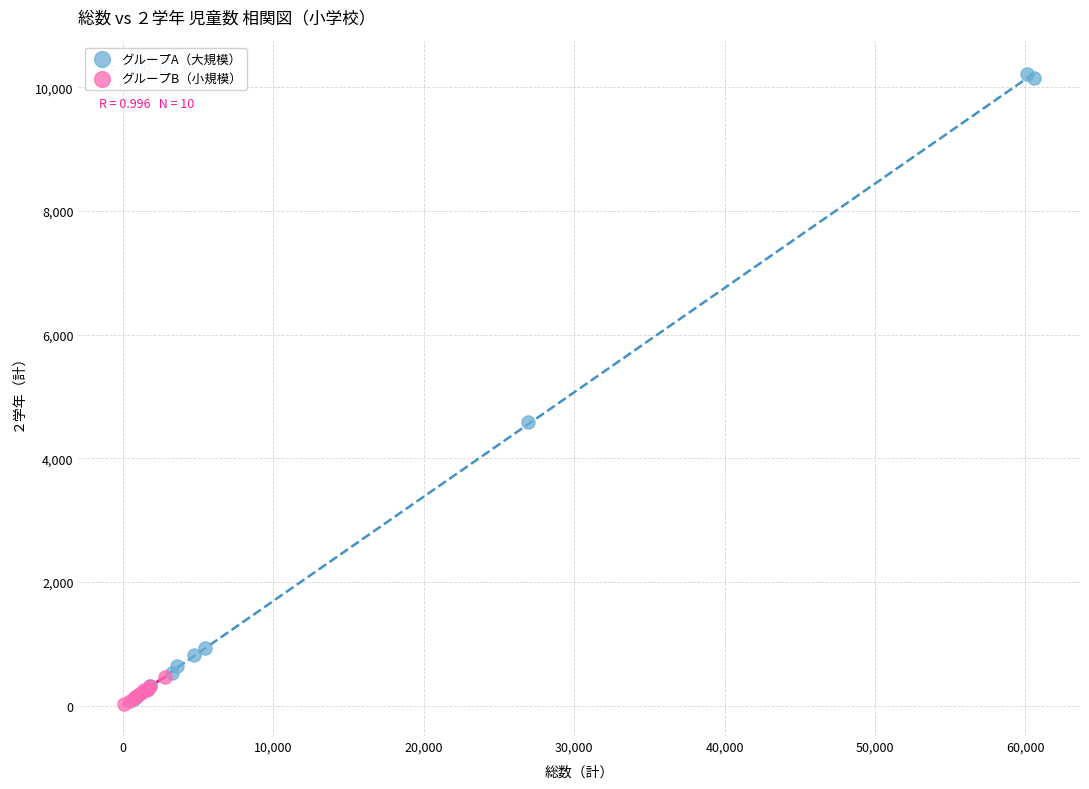

Which series reaches the maximum Y coordinate?

グループA（大規模）